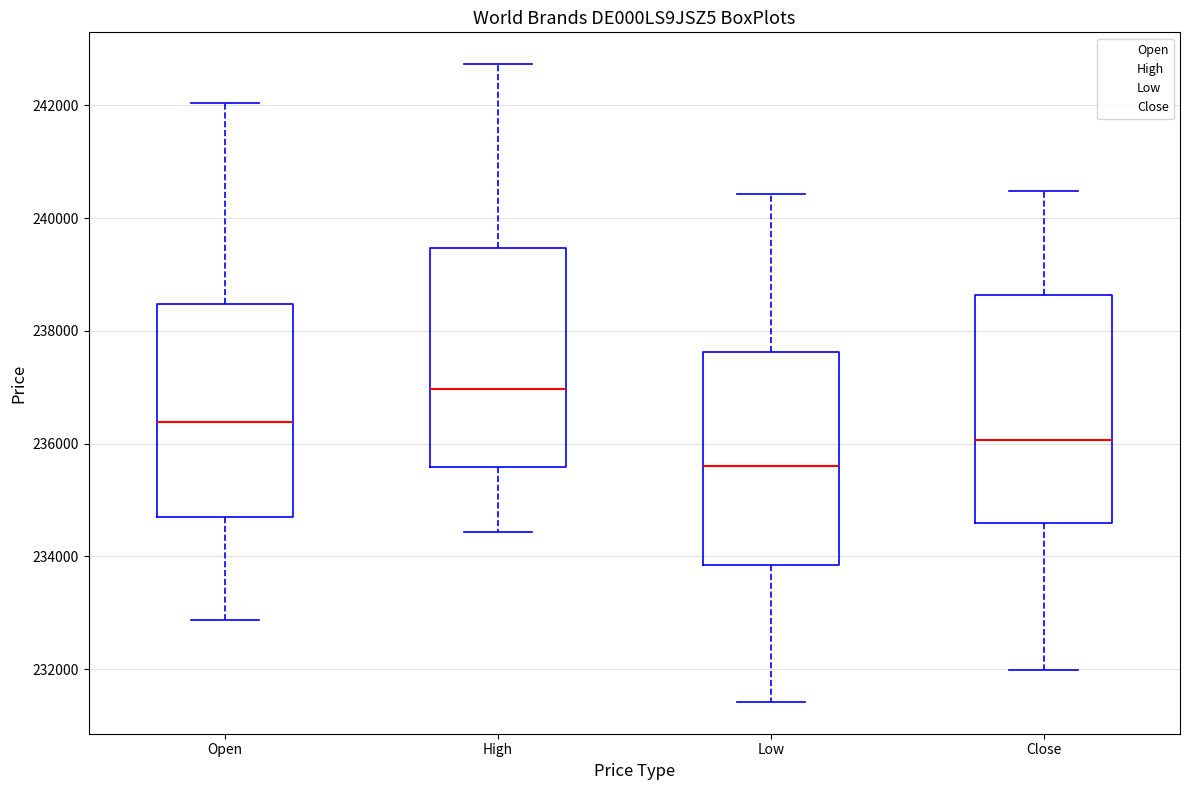

Reading left to right, transcribe this box plot: for each box, give where its median line is, the range the box spans, and where its two whiskers end, as read against the y-axis. The values are not printed on the chart, so give them approximately, as read against the axis.

Open: median 236400, box 234600 to 238400, whiskers 232800 to 242000
High: median 237000, box 235600 to 239400, whiskers 234400 to 242800
Low: median 235600, box 233800 to 237600, whiskers 231400 to 240400
Close: median 236000, box 234600 to 238600, whiskers 232000 to 240400